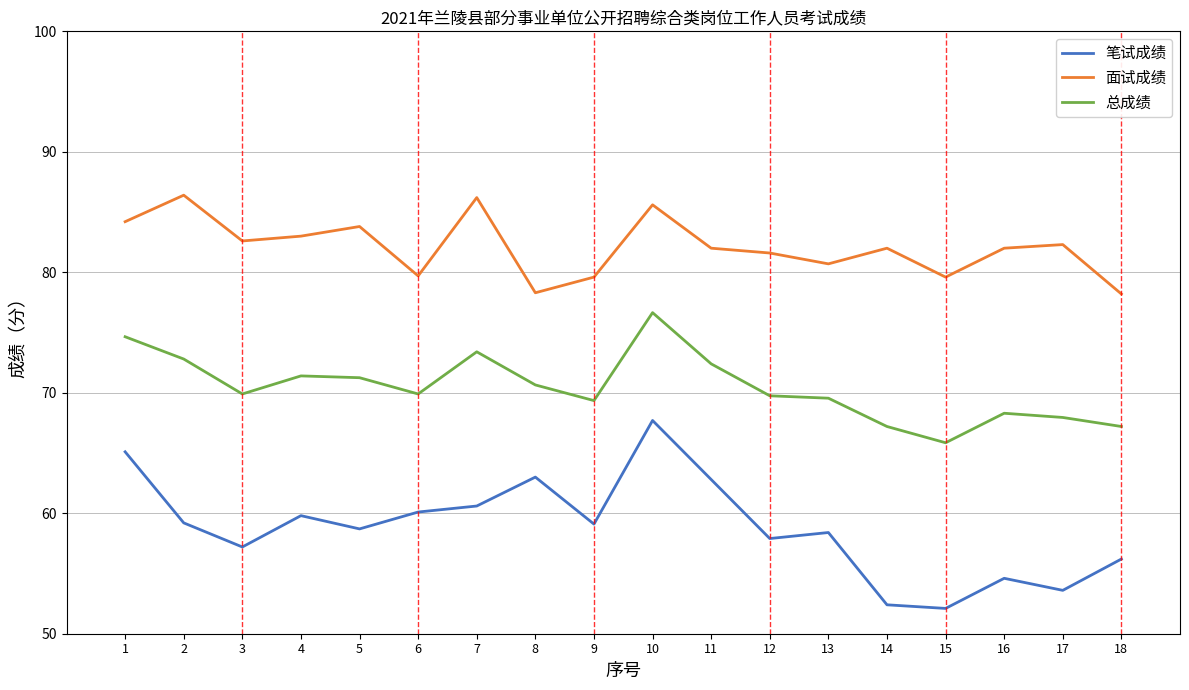

What is the difference between the highest and lowest values at 16?

27.4